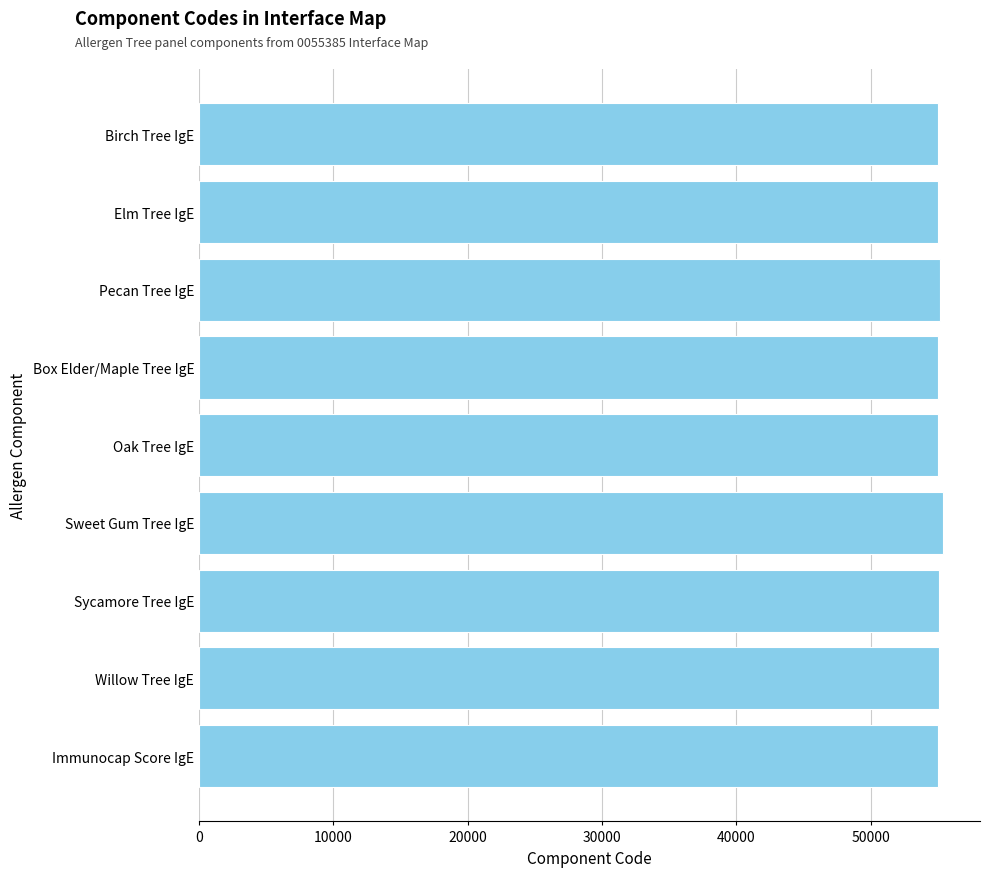

What is the minimum value shown in the chart?

55003